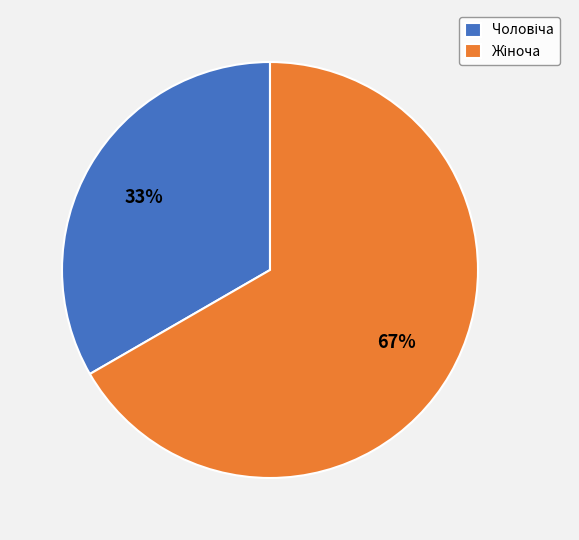

Does any single category account for the majority?

Yes